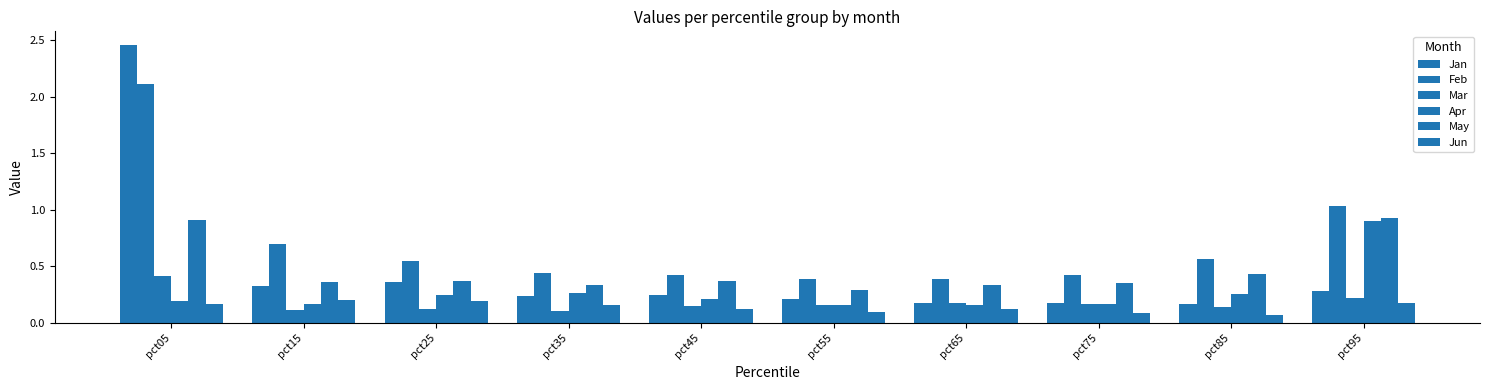

Count the Mar values in the range 0 to 1.

10